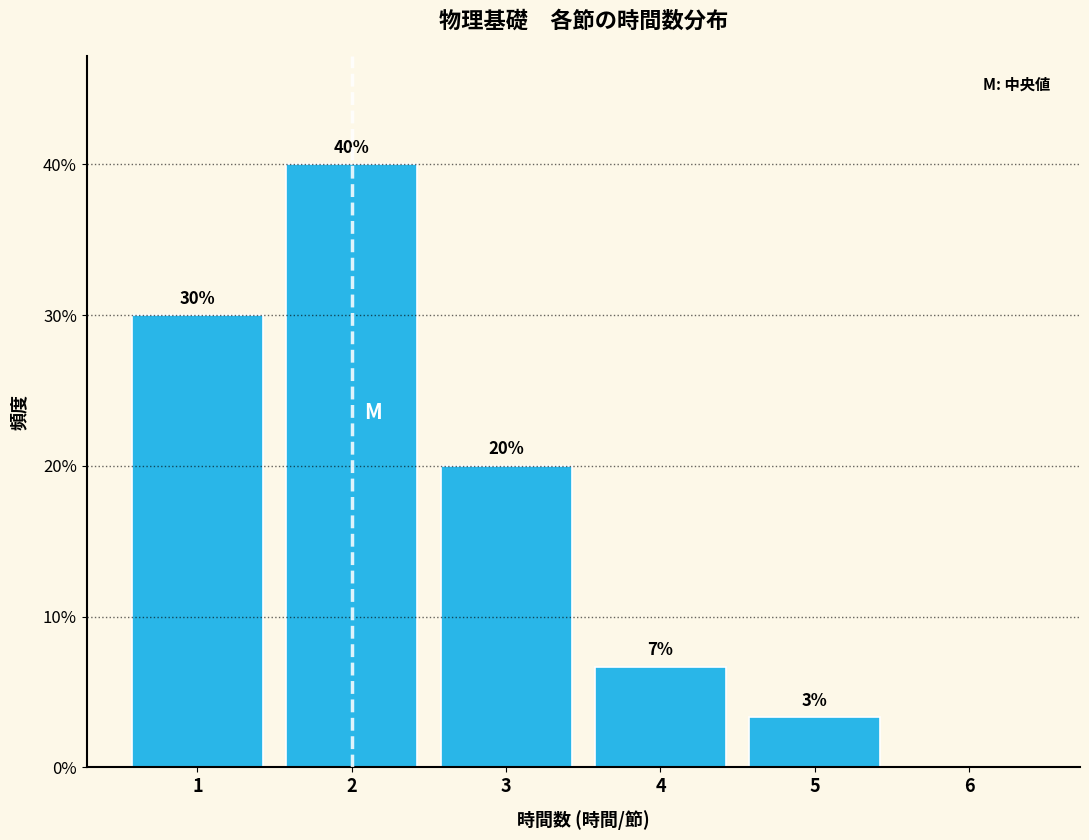

Over which range of the x-axis is the bar tallest?

1.5 to 2.5